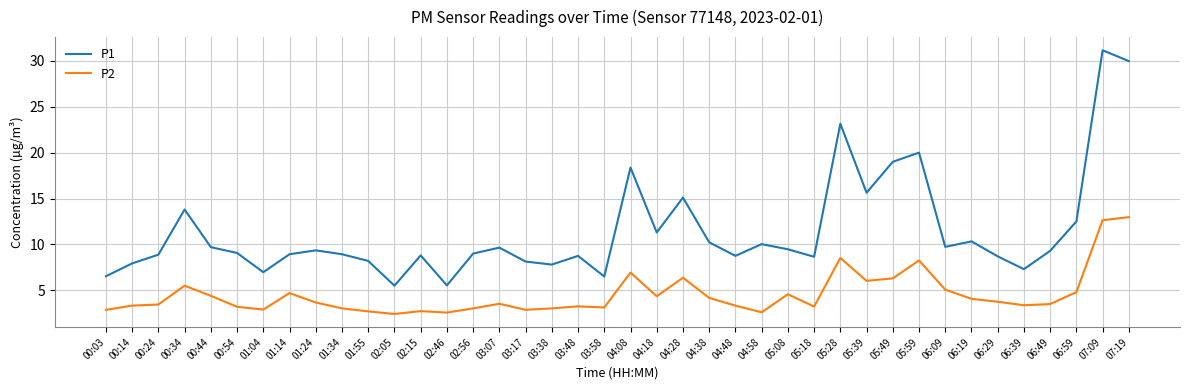

Is the value of P2 at 06:49 greater than the value of P1 at 05:49?

No